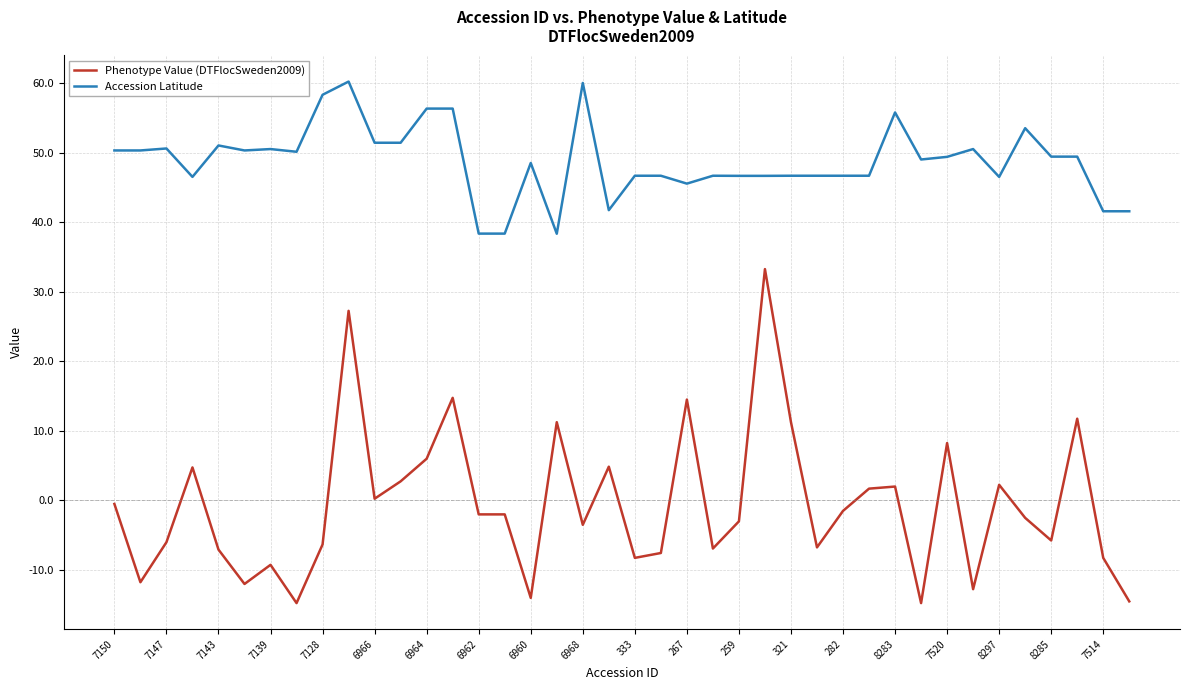

What is the minimum value for Accession Latitude?

38.3